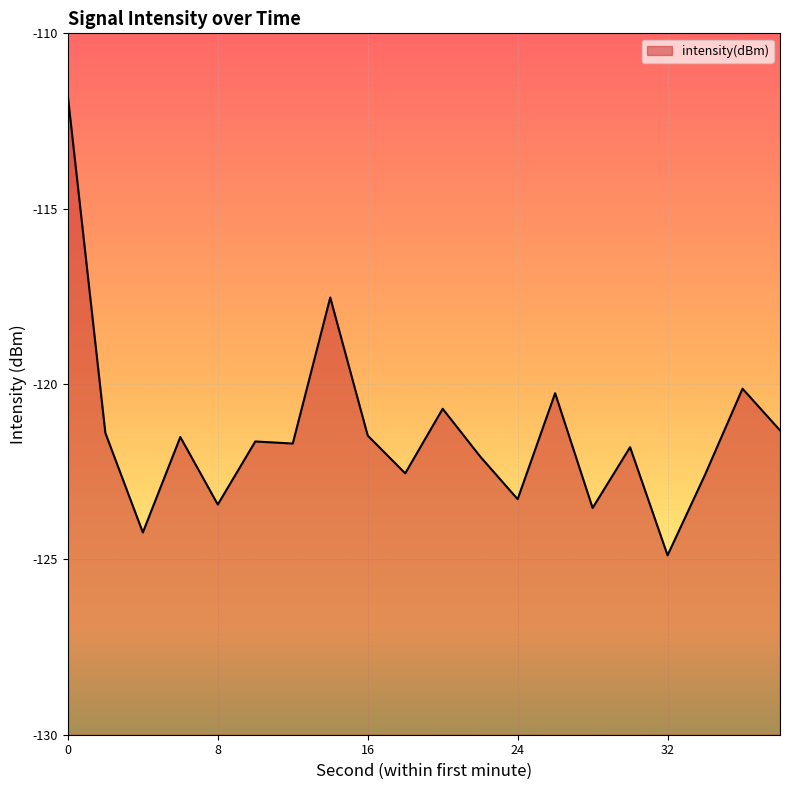

How many lines are shown in the chart?

1